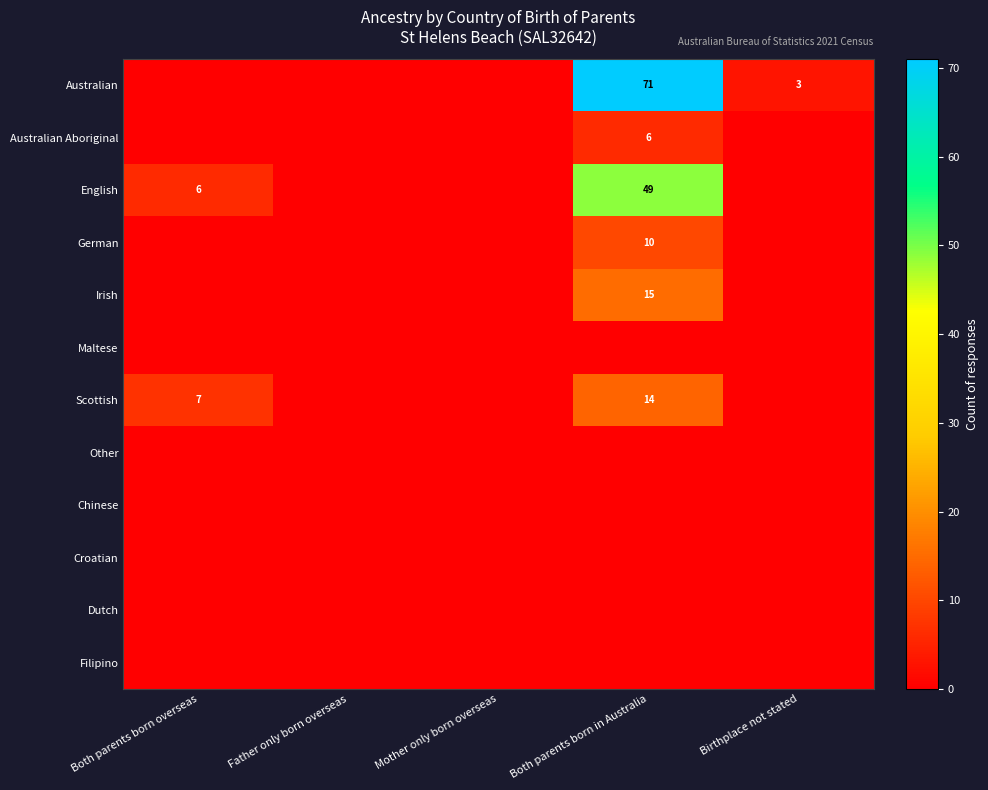

Which category has the highest value in the Filipino series?

Both parents born overseas